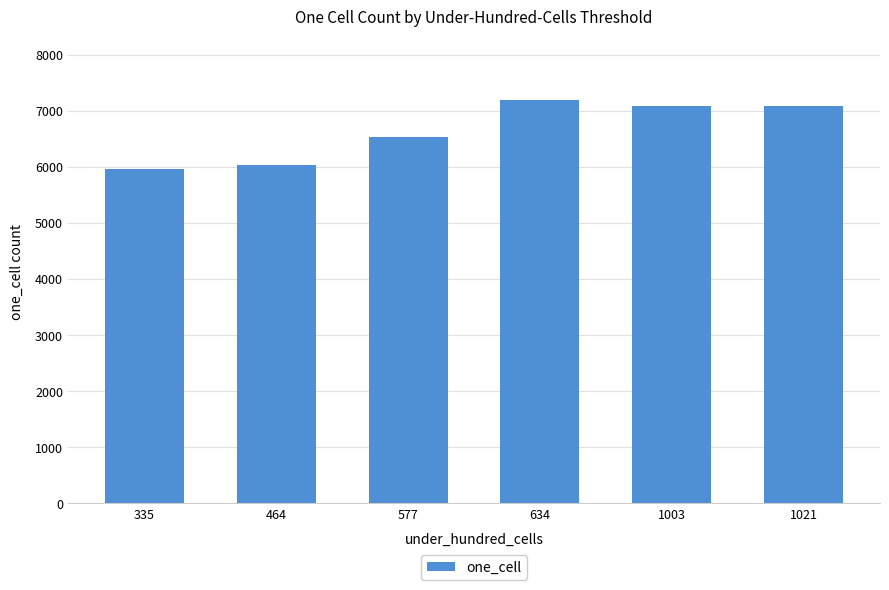

The value at 464 is 10183. True or false?

False